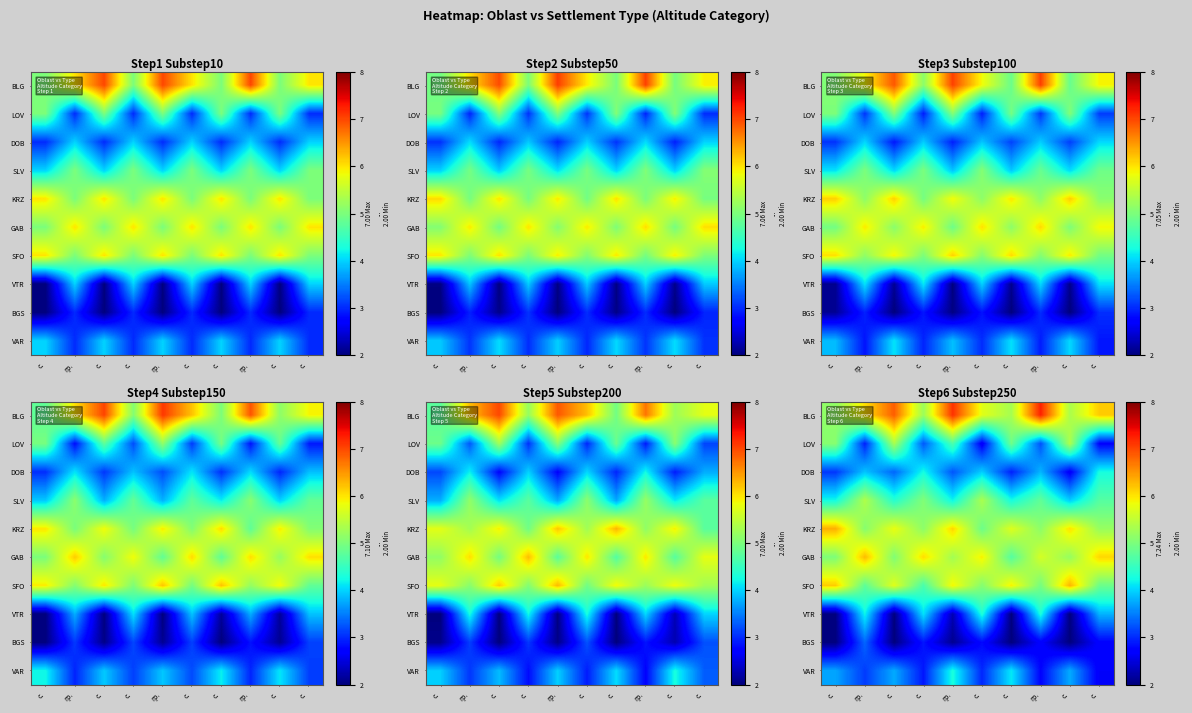

What is the highest value of the GAB series?

6.3